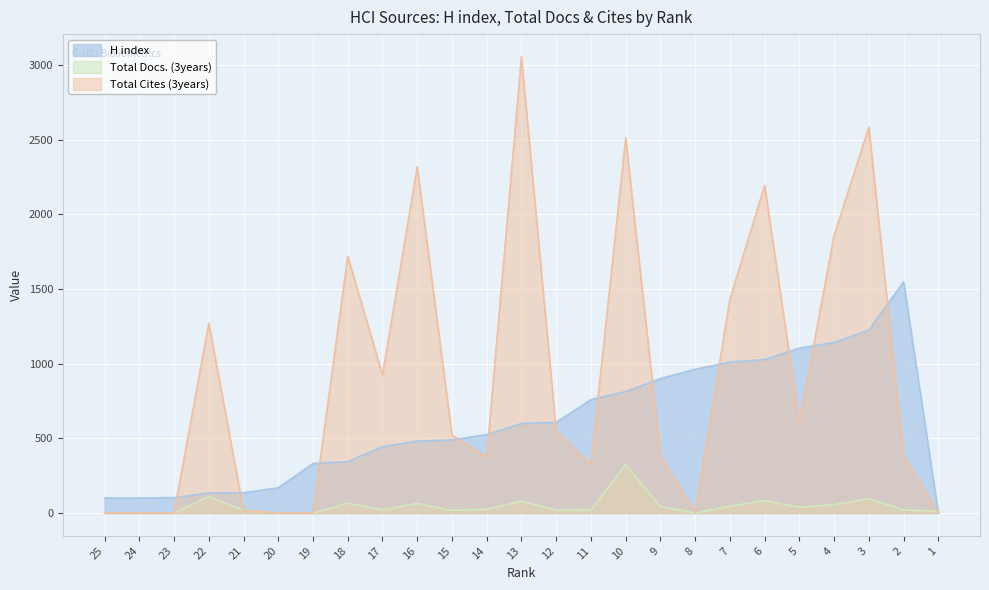

Rank the series at 22 from highest to lowest value.

Total Cites (3years), H index, Total Docs. (3years)